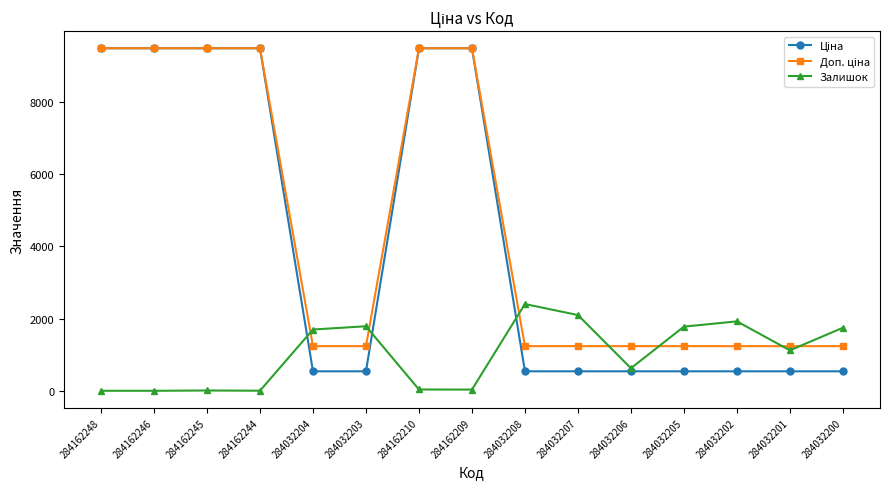

What is the difference between the highest and lowest values at 284032206?

696.4